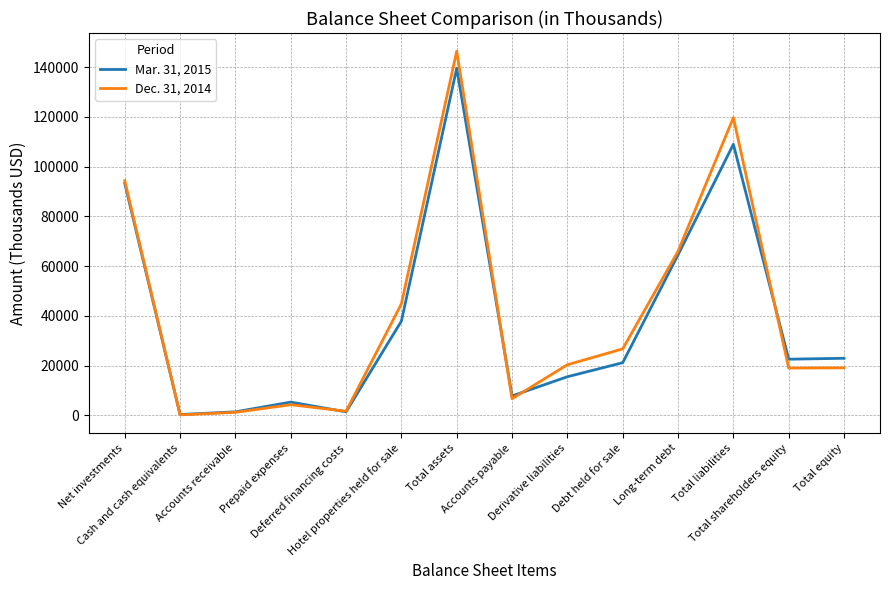

True or false: Dec. 31, 2014 has a value of 119690 at Total liabilities.

True